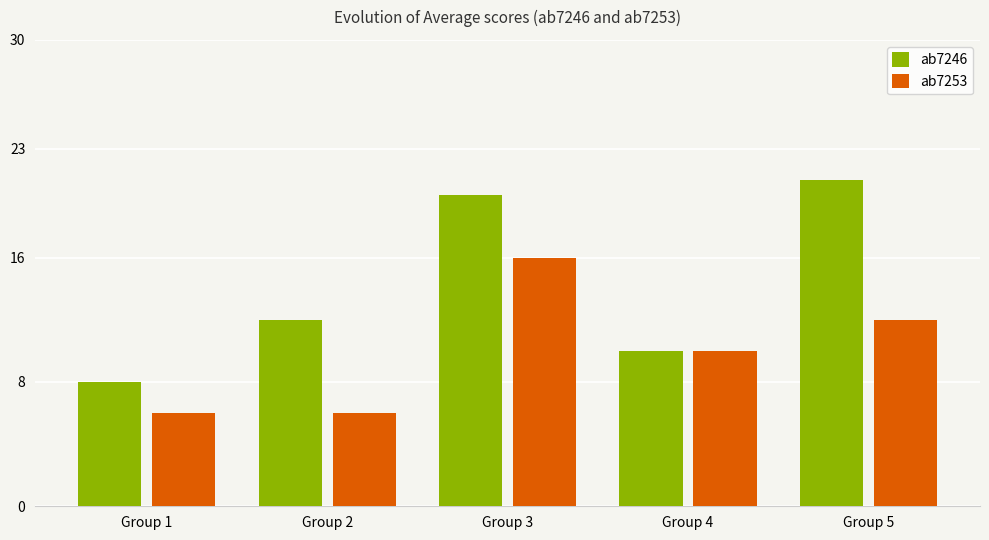

Is the value of ab7253 at Group 3 greater than the value of ab7246 at Group 4?

Yes